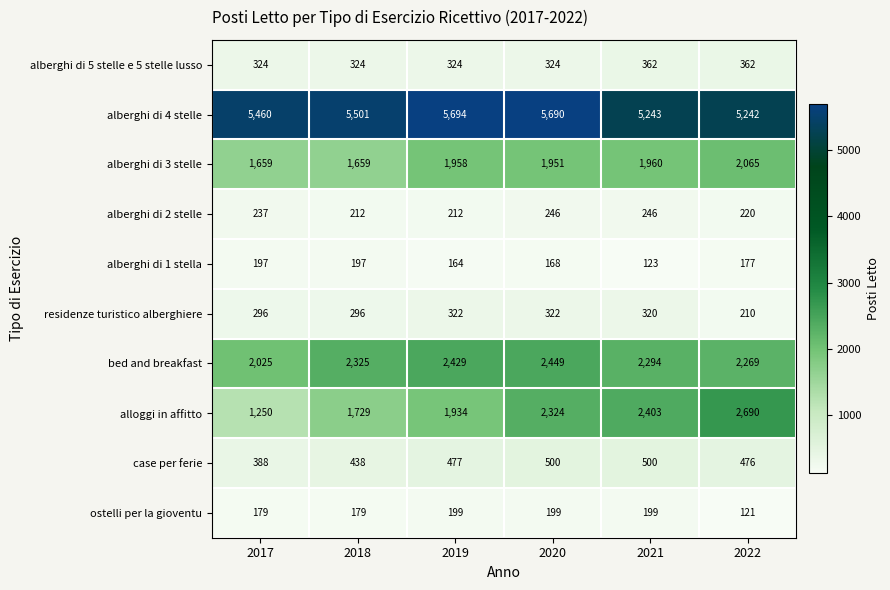

What is the sum of the alberghi di 2 stelle values at 2017 and 2019?

449